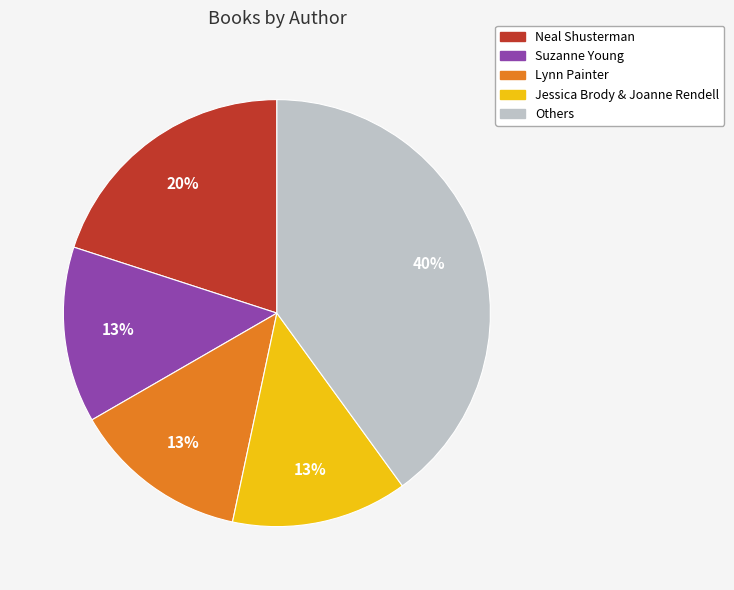

To the nearest percent, what portion does Neal Shusterman represent?

20%